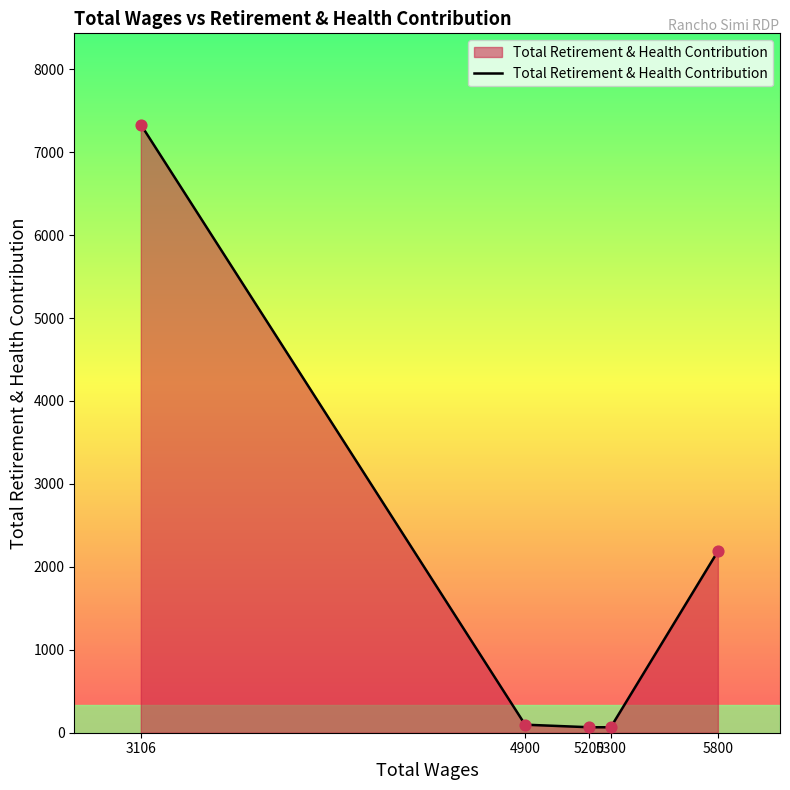

What is the greatest value displayed?

7333